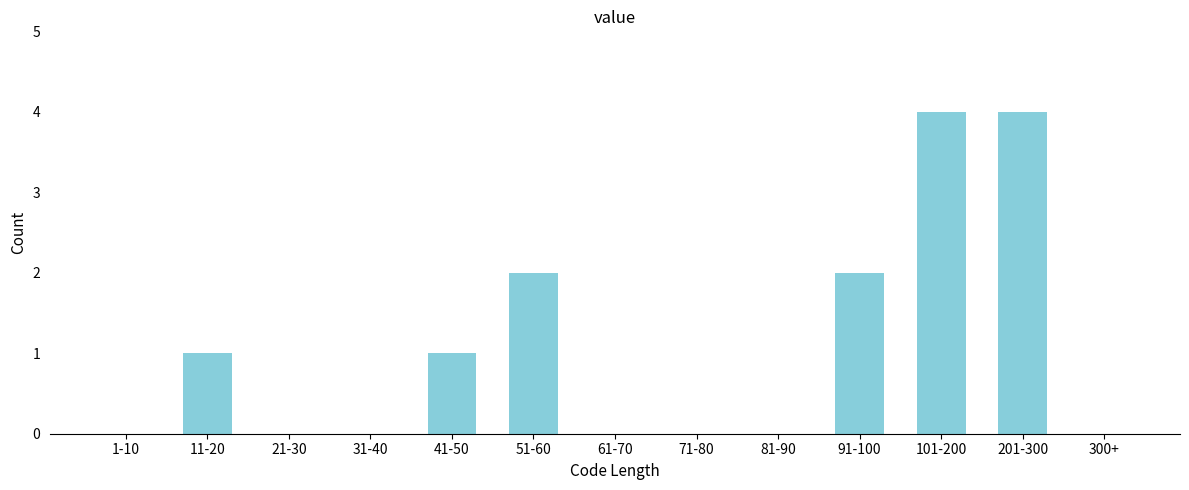

Reading right to left, extract all data points from this chart.

300+=0	201-300=4	101-200=4	91-100=2	81-90=0	71-80=0	61-70=0	51-60=2	41-50=1	31-40=0	21-30=0	11-20=1	1-10=0